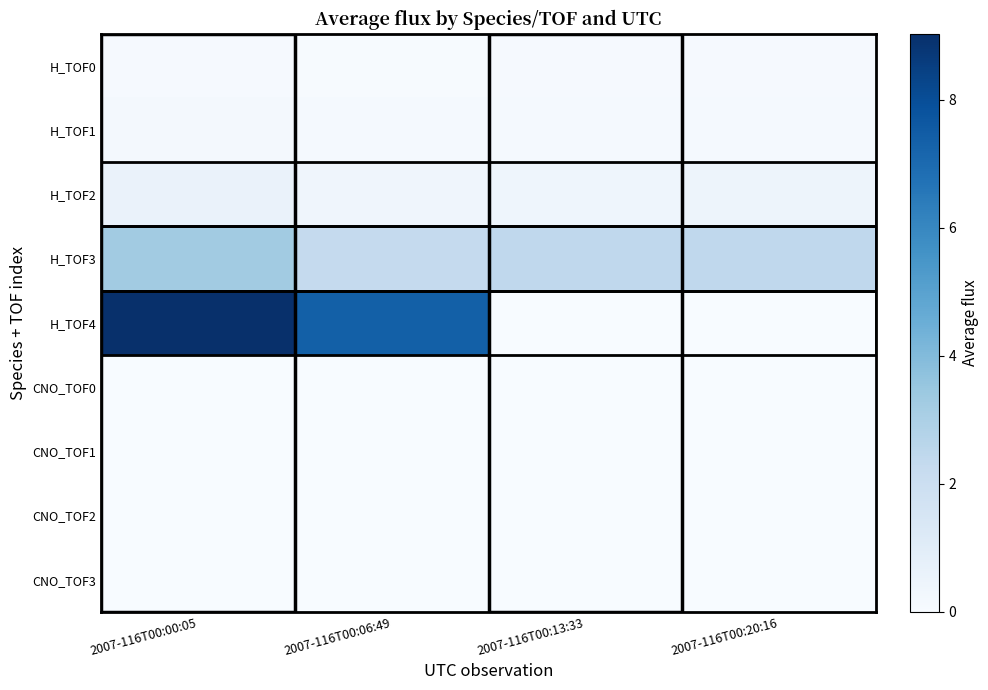

How many distinct data groups are displayed?

9